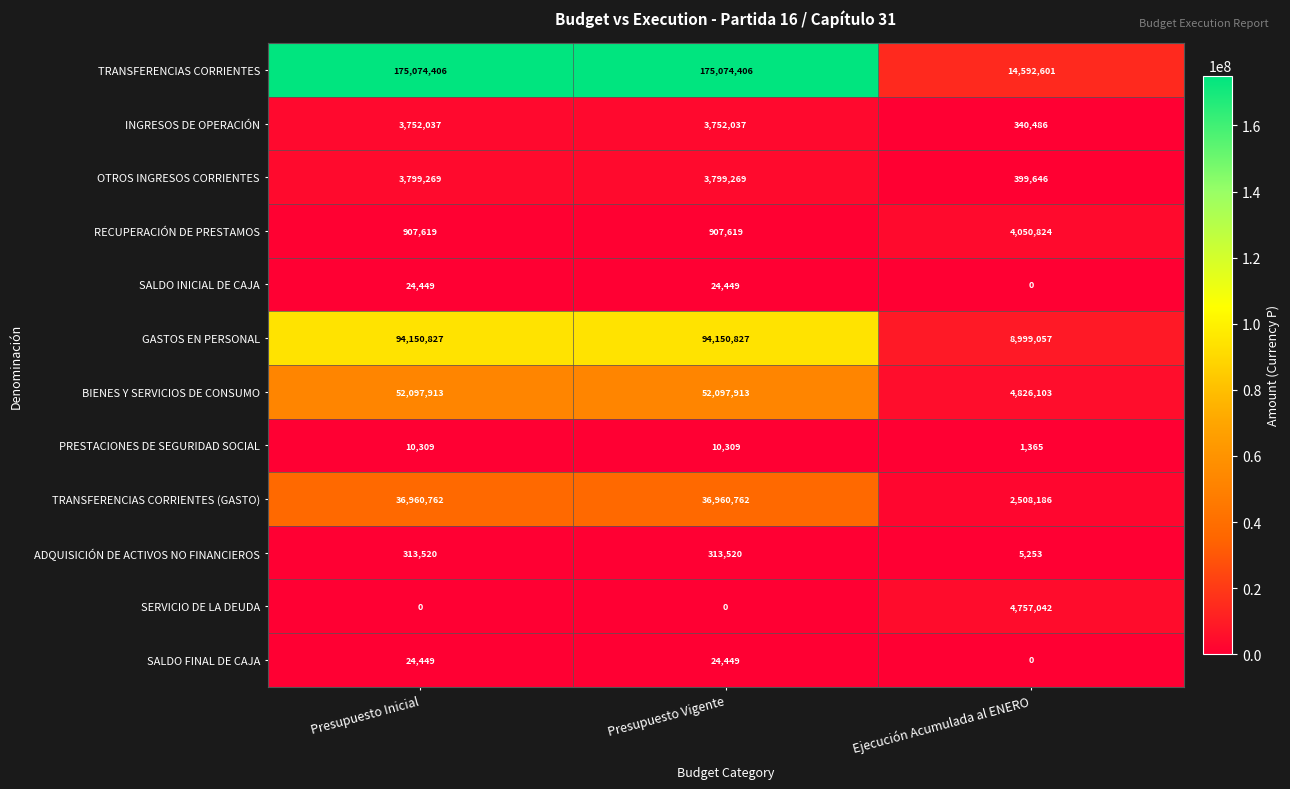

Which series has the widest spread of values?

TRANSFERENCIAS CORRIENTES